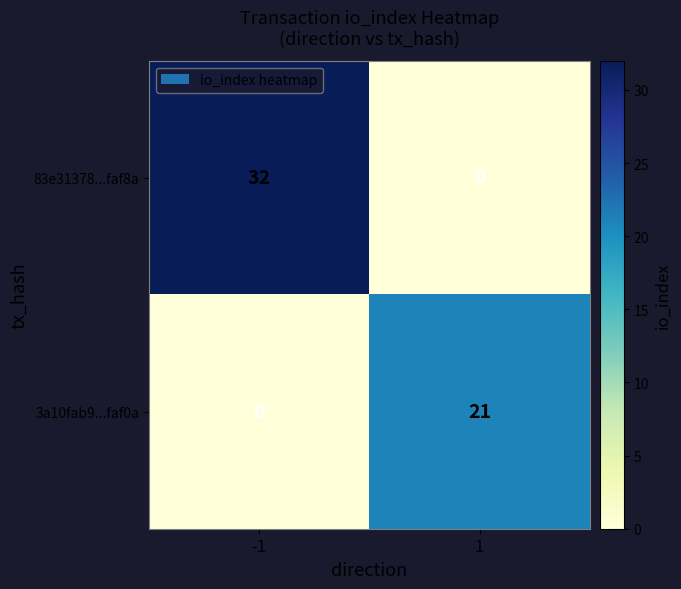

Reading left to right, transcribe all the data shown in this chart.

83e31378...faf8a: -1=32	1=0
3a10fab9...faf0a: -1=0	1=21